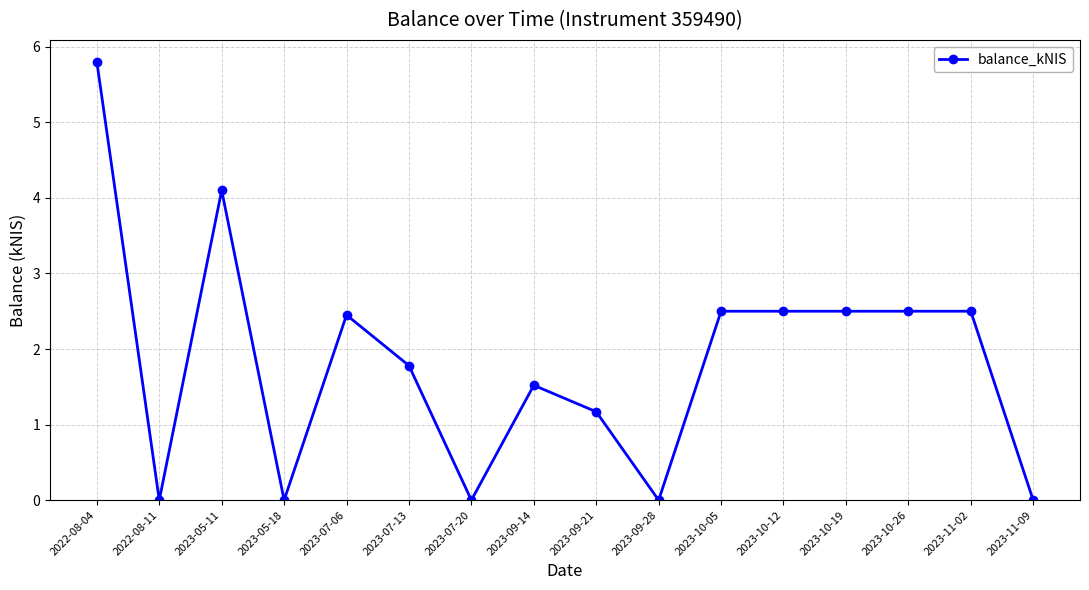

At which category does the data reach its first local peak?

2023-05-11